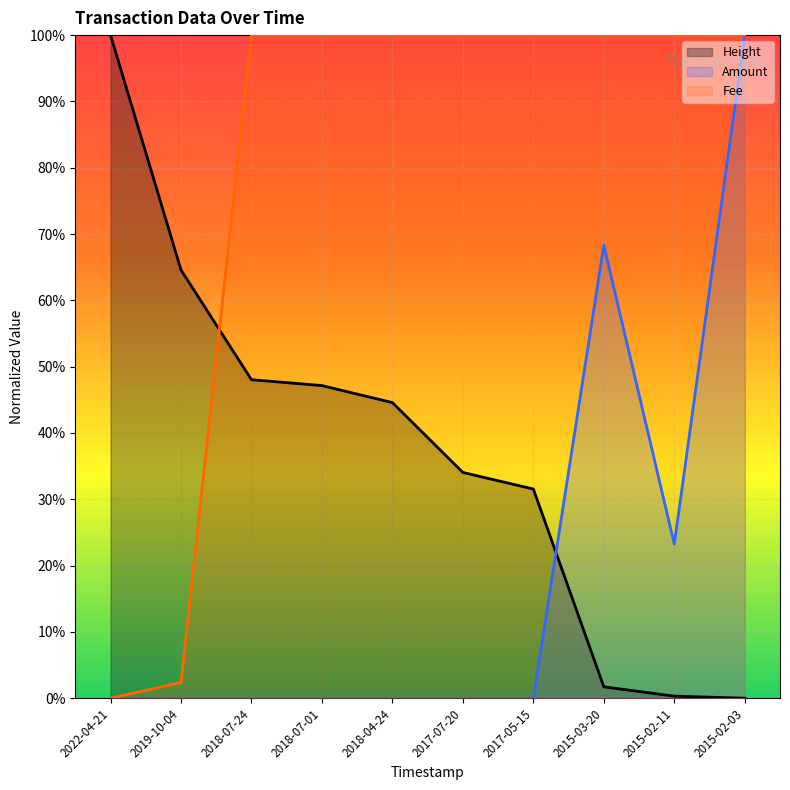

True or false: Fee has more than 2 points higher than both neighbors.

False